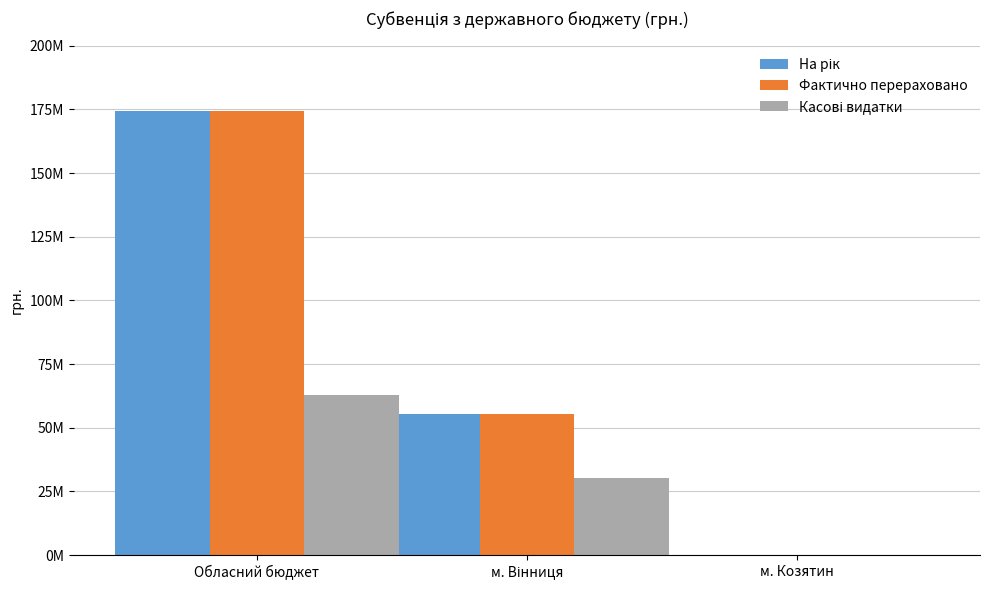

What is the difference between the Касові видатки values at м. Козятин and м. Вінниця?

30387603.4